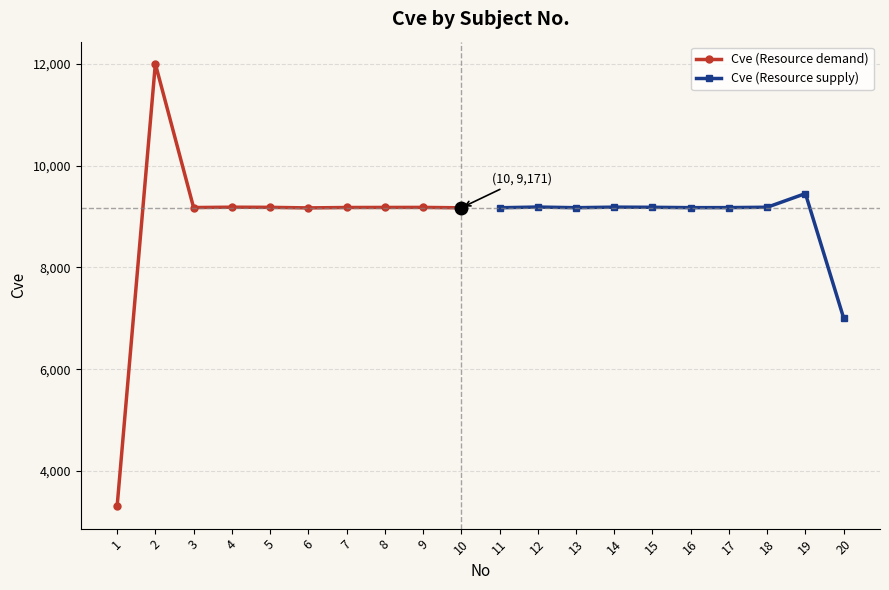

What is the value of the Cve (Resource demand) point at the 1st from the left?

3301